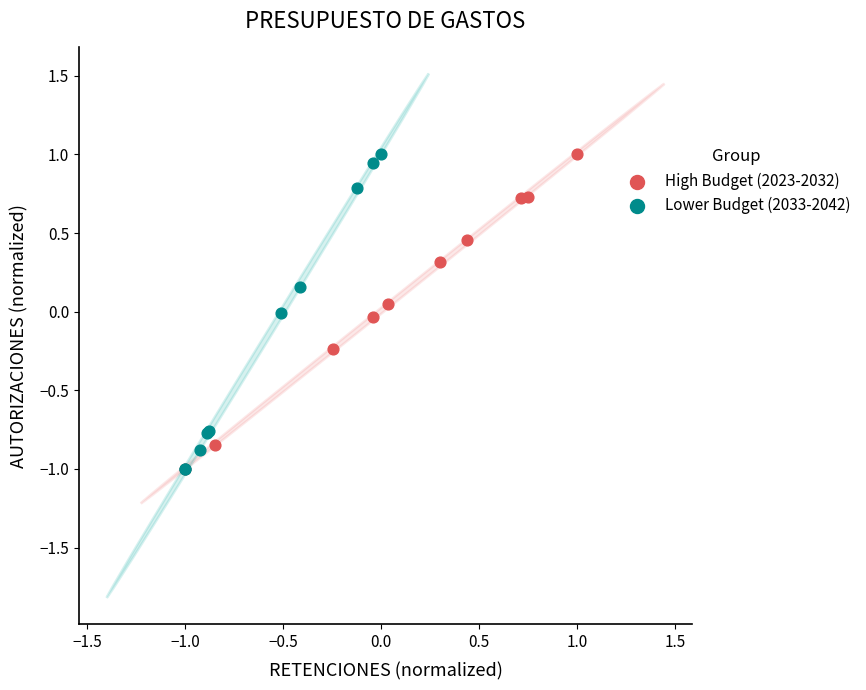

What are all the series names shown in the legend?

High Budget (2023-2032), Lower Budget (2033-2042)